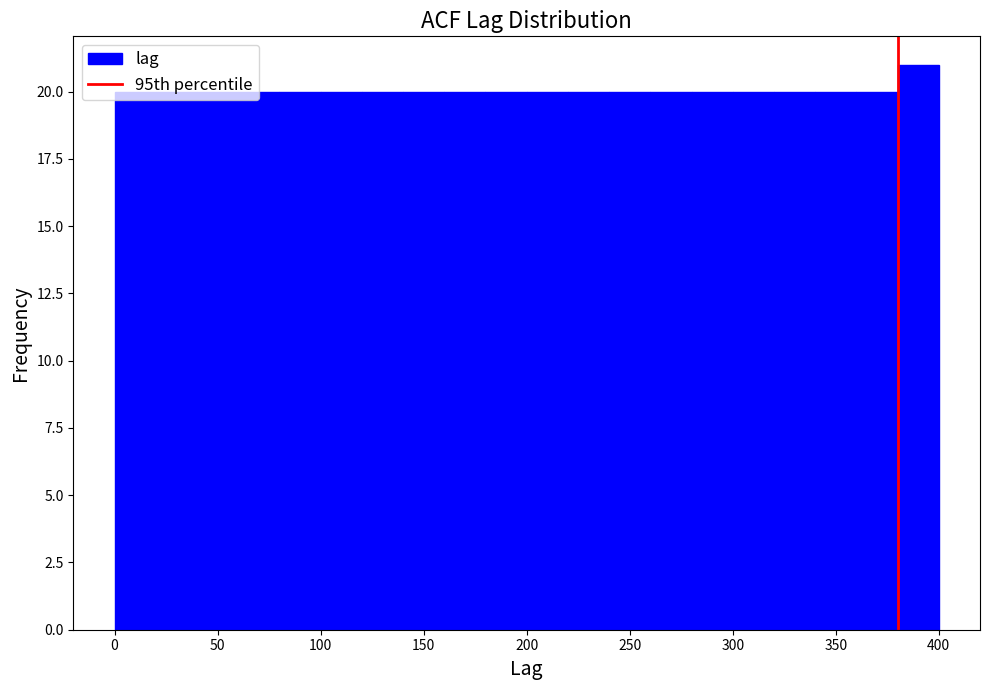

Reading left to right, transcribe this chart: for each bar, give the range it covers on the x-axis and its height. The values are not printed on the chart, so give them approximately, as read against the axis.

0 to 20: 20
20 to 40: 20
40 to 60: 20
60 to 80: 20
80 to 100: 20
100 to 120: 20
120 to 140: 20
140 to 160: 20
160 to 180: 20
180 to 200: 20
200 to 220: 20
220 to 240: 20
240 to 260: 20
260 to 280: 20
280 to 300: 20
300 to 320: 20
320 to 340: 20
340 to 360: 20
360 to 380: 20
380 to 400: 21